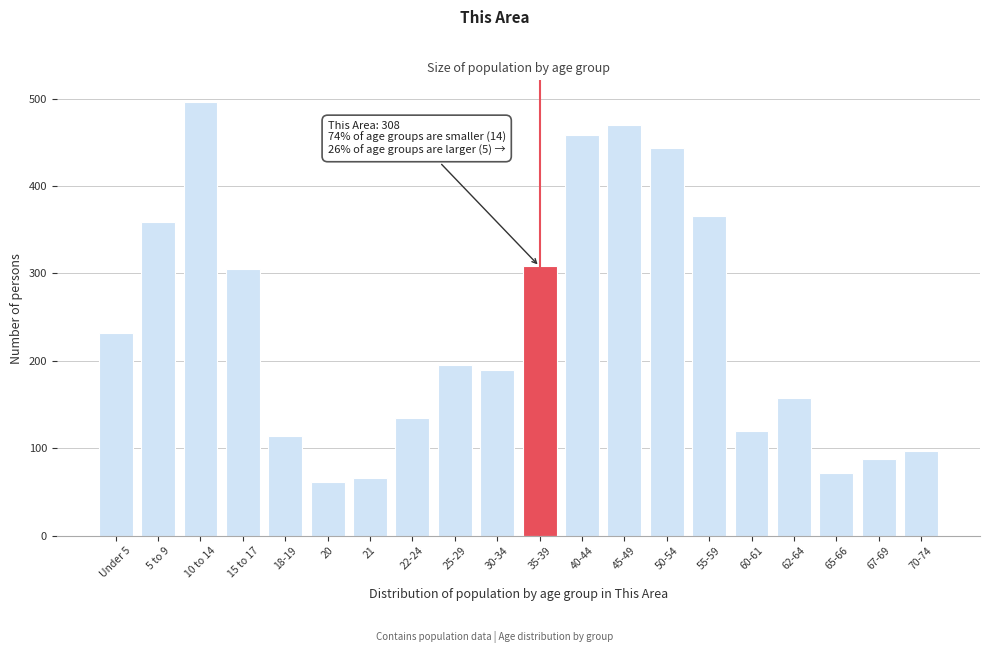

Reading left to right, list all the values displayed in this chart.

232	359	496	305	114	62	66	135	195	190	308	458	470	444	366	120	158	72	88	97